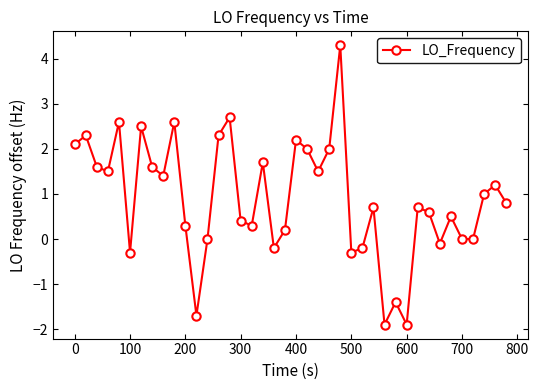

How many interior local peaks (higher than both neighbors) does the data have?

13